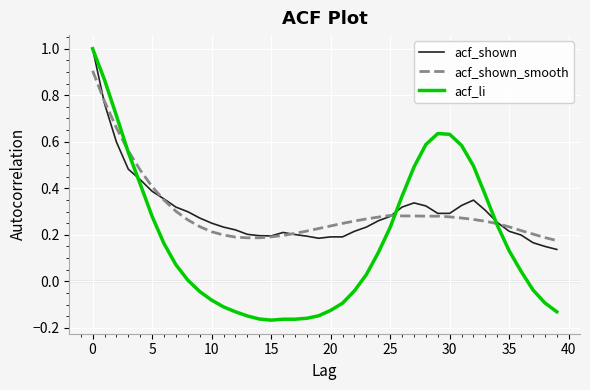

Which series has the widest spread of values?

acf_li